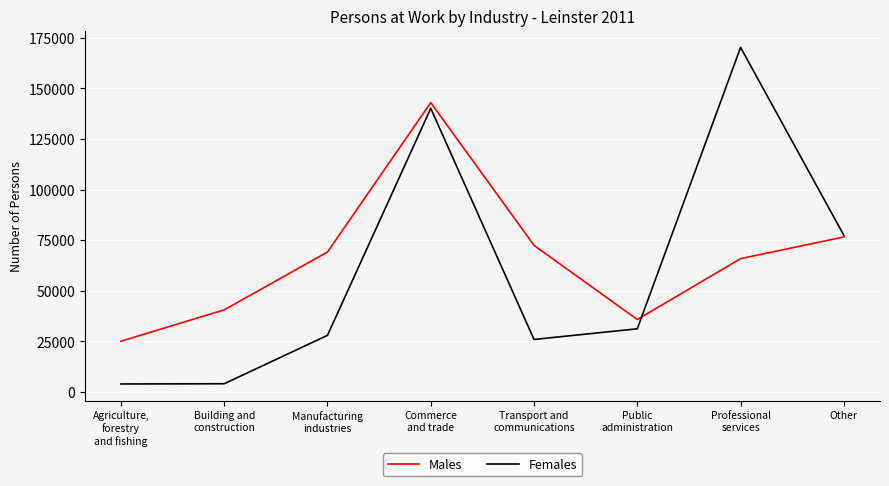

What is the total value across all series at Other?

154046